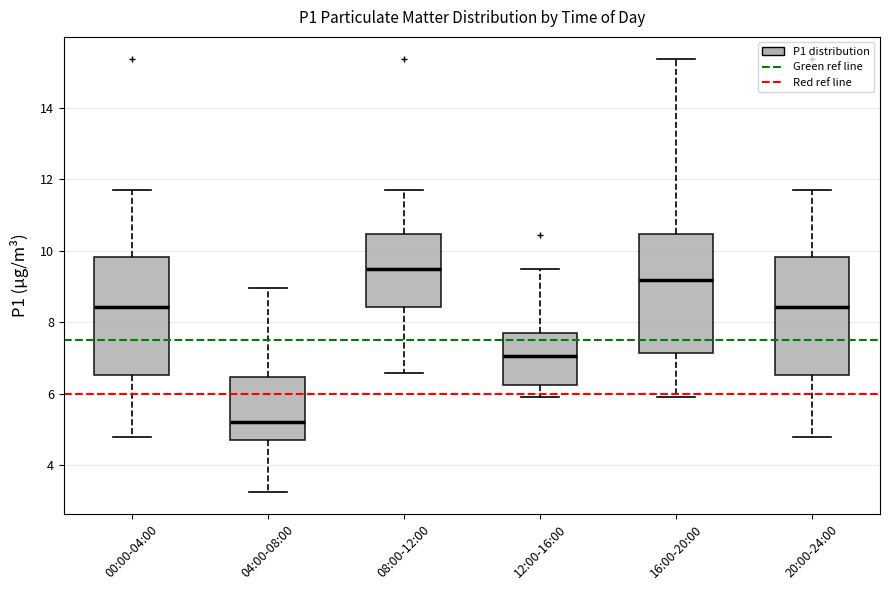

Reading left to right, transcribe this box plot: for each box, give where its median line is, the range the box spans, and where its two whiskers end, as read against the y-axis. The values are not printed on the chart, so give them approximately, as read against the axis.

00:00-04:00: median 8.4, box 6.6 to 9.8, whiskers 4.8 to 11.8
04:00-08:00: median 5.2, box 4.8 to 6.4, whiskers 3.2 to 9.0
08:00-12:00: median 9.4, box 8.4 to 10.4, whiskers 6.6 to 11.8
12:00-16:00: median 7.0, box 6.2 to 7.8, whiskers 6.0 to 9.4
16:00-20:00: median 9.2, box 7.2 to 10.4, whiskers 6.0 to 15.4
20:00-24:00: median 8.4, box 6.6 to 9.8, whiskers 4.8 to 11.8